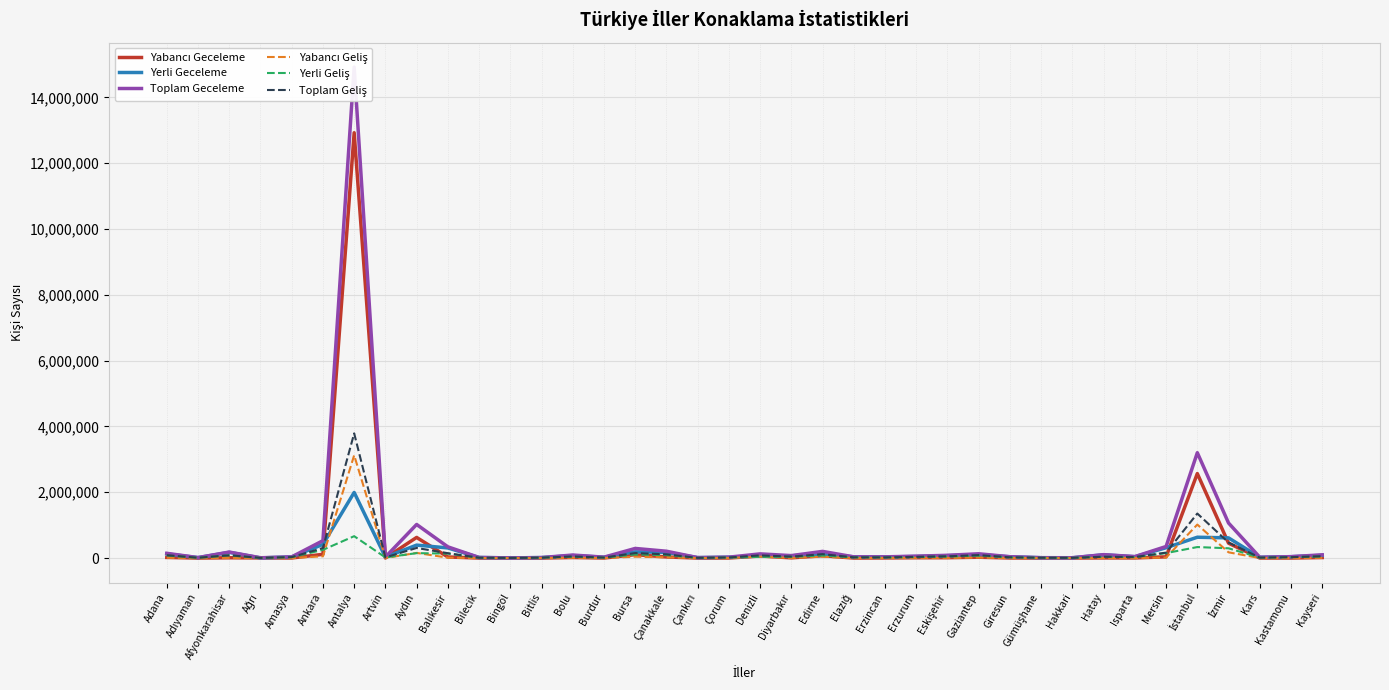

Reading right to left, what are all the values shown in this chart?

Yabancı Geceleme: Kayseri=16163	Kastamonu=1378	Kars=1317	İzmir=451726	İstanbul=2568000	Mersin=38016	Isparta=3997	Hatay=4796	Hakkari=1180	Gümüşhane=914	Giresun=2480	Gaziantep=26085	Eskişehir=11150	Erzurum=9925	Erzincan=3469	Elazığ=869	Edirne=71010	Diyarbakır=6799	Denizli=62903	Çorum=1974	Çankırı=356	Çanakkale=34165	Bursa=103342	Burdur=1613	Bolu=17483	Bitlis=588	Bingöl=307	Bilecik=437	Balıkesir=33611	Aydın=627278	Artvin=2021	Antalya=12924030	Ankara=113946	Amasya=2421	Ağrı=4681	Afyonkarahisar=9504	Adıyaman=539	Adana=19480
Yerli Geceleme: Kayseri=82934	Kastamonu=41936	Kars=23559	İzmir=613440	İstanbul=633526	Mersin=314142	Isparta=41204	Hatay=99261	Hakkari=9259	Gümüşhane=11011	Giresun=38855	Gaziantep=104583	Eskişehir=73168	Erzurum=48429	Erzincan=34137	Elazığ=36161	Edirne=132080	Diyarbakır=68328	Denizli=64618	Çorum=25829	Çankırı=13905	Çanakkale=174225	Bursa=189531	Burdur=26365	Bolu=75305	Bitlis=14819	Bingöl=5715	Bilecik=17969	Balıkesir=308094	Aydın=394128	Artvin=30311	Antalya=1994053	Ankara=415310	Amasya=34527	Ağrı=4943	Afyonkarahisar=173860	Adıyaman=13945	Adana=125670
Toplam Geceleme: Kayseri=99097	Kastamonu=43314	Kars=24876	İzmir=1065166	İstanbul=3201526	Mersin=352158	Isparta=45201	Hatay=104057	Hakkari=10439	Gümüşhane=11925	Giresun=41335	Gaziantep=130668	Eskişehir=84318	Erzurum=58354	Erzincan=37606	Elazığ=37030	Edirne=203090	Diyarbakır=75127	Denizli=127521	Çorum=27803	Çankırı=14261	Çanakkale=208390	Bursa=292873	Burdur=27978	Bolu=92788	Bitlis=15407	Bingöl=6022	Bilecik=18406	Balıkesir=341705	Aydın=1021406	Artvin=32332	Antalya=14918083	Ankara=529256	Amasya=36948	Ağrı=9624	Afyonkarahisar=183364	Adıyaman=14484	Adana=145150
Yabancı Geliş: Kayseri=7529	Kastamonu=1017	Kars=869	İzmir=174772	İstanbul=1018421	Mersin=15128	Isparta=2400	Hatay=1678	Hakkari=884	Gümüşhane=803	Giresun=1072	Gaziantep=15265	Eskişehir=5771	Erzurum=6489	Erzincan=2045	Elazığ=381	Edirne=41027	Diyarbakır=4236	Denizli=43124	Çorum=1156	Çankırı=273	Çanakkale=22397	Bursa=42202	Burdur=837	Bolu=9635	Bitlis=542	Bingöl=241	Bilecik=344	Balıkesir=11991	Aydın=157321	Artvin=1203	Antalya=3123919	Ankara=54665	Amasya=1987	Ağrı=2457	Afyonkarahisar=4952	Adıyaman=361	Adana=10070
Yerli Geliş: Kayseri=48643	Kastamonu=26772	Kars=13063	İzmir=297441	İstanbul=334962	Mersin=150815	Isparta=28630	Hatay=38928	Hakkari=6598	Gümüşhane=9308	Giresun=22336	Gaziantep=74451	Eskişehir=47538	Erzurum=30371	Erzincan=18461	Elazığ=21547	Edirne=77361	Diyarbakır=40044	Denizli=38646	Çorum=17411	Çankırı=6413	Çanakkale=90415	Bursa=109691	Burdur=14170	Bolu=39907	Bitlis=11848	Bingöl=4046	Bilecik=9970	Balıkesir=136184	Aydın=149974	Artvin=19535	Antalya=665169	Ankara=250098	Amasya=27004	Ağrı=2620	Afyonkarahisar=80987	Adıyaman=9145	Adana=77130
Toplam Geliş: Kayseri=56172	Kastamonu=27789	Kars=13932	İzmir=472213	İstanbul=1353383	Mersin=165943	Isparta=31030	Hatay=40606	Hakkari=7482	Gümüşhane=10111	Giresun=23408	Gaziantep=89716	Eskişehir=53309	Erzurum=36860	Erzincan=20506	Elazığ=21928	Edirne=118388	Diyarbakır=44280	Denizli=81770	Çorum=18567	Çankırı=6686	Çanakkale=112812	Bursa=151893	Burdur=15007	Bolu=49542	Bitlis=12390	Bingöl=4287	Bilecik=10314	Balıkesir=148175	Aydın=307295	Artvin=20738	Antalya=3789088	Ankara=304763	Amasya=28991	Ağrı=5077	Afyonkarahisar=85939	Adıyaman=9506	Adana=87200